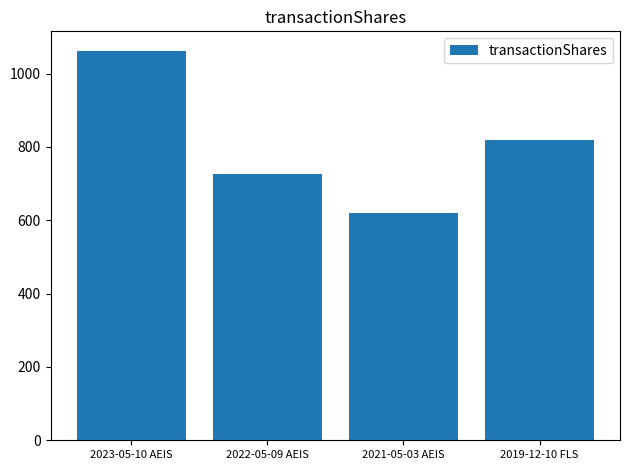

Where does the data first go above 820?

2023-05-10 AEIS